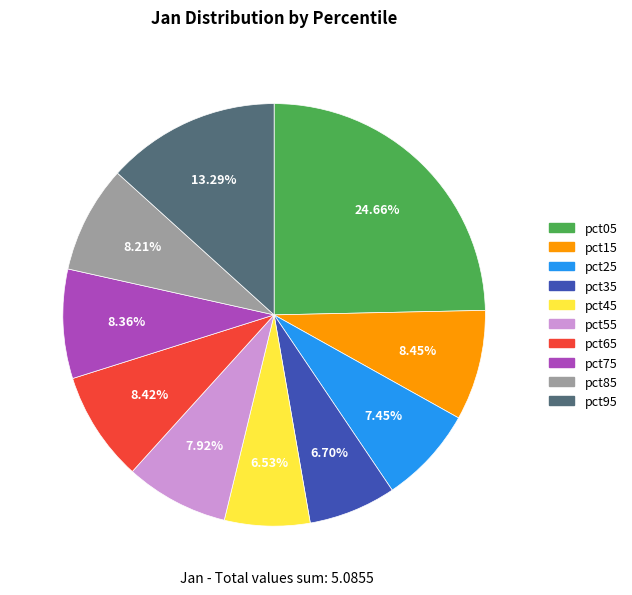

Which has a higher value, pct05 or pct15?

pct05